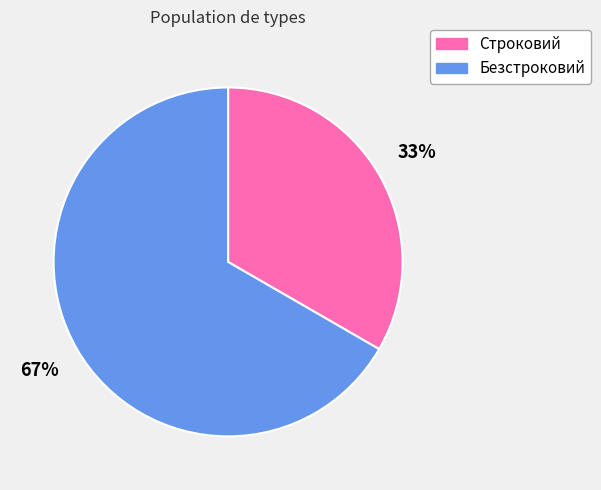

Does any single category account for the majority?

Yes